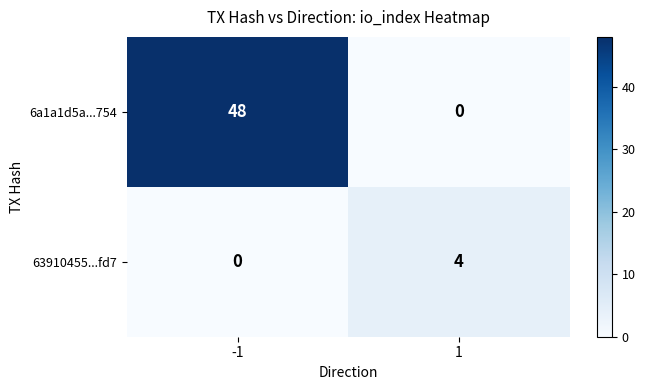

At which category is the sum across all series the highest?

-1